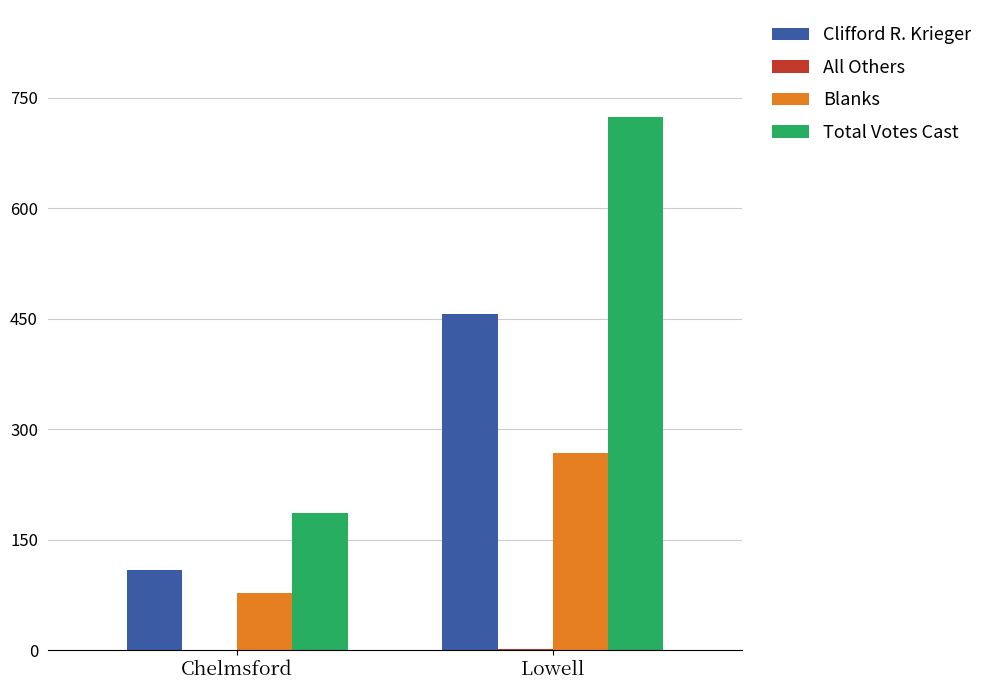

Which category has the highest value in the Blanks series?

Lowell